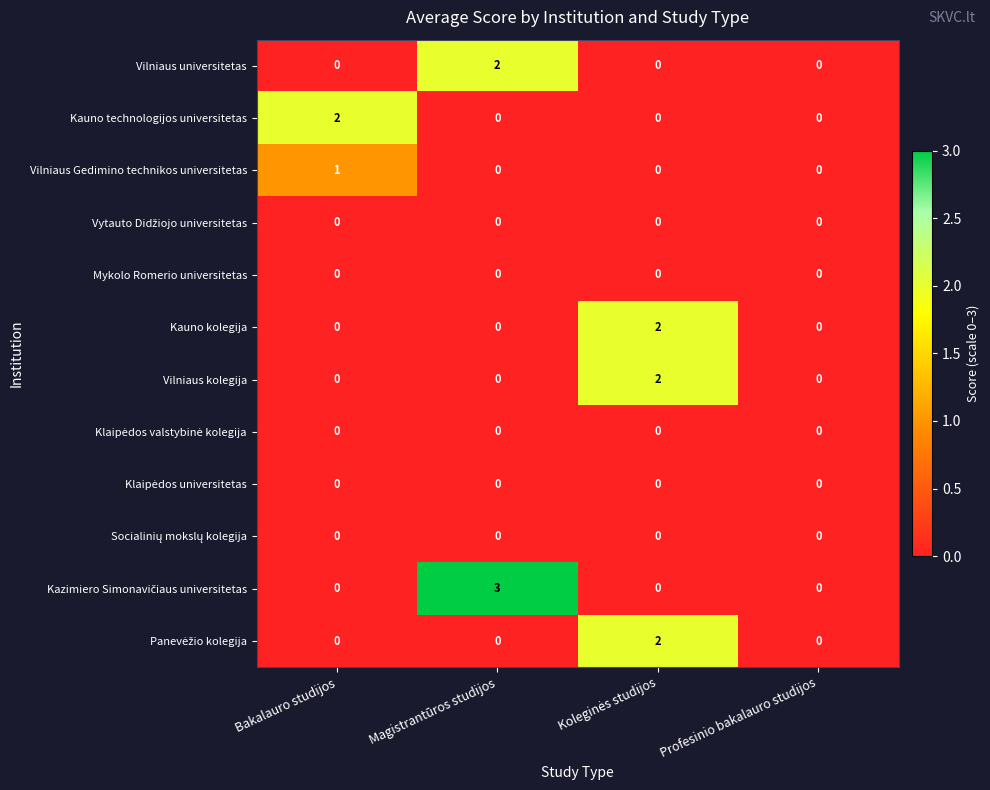

The value of Vilniaus kolegija at Magistrantūros studijos is 0. True or false?

True